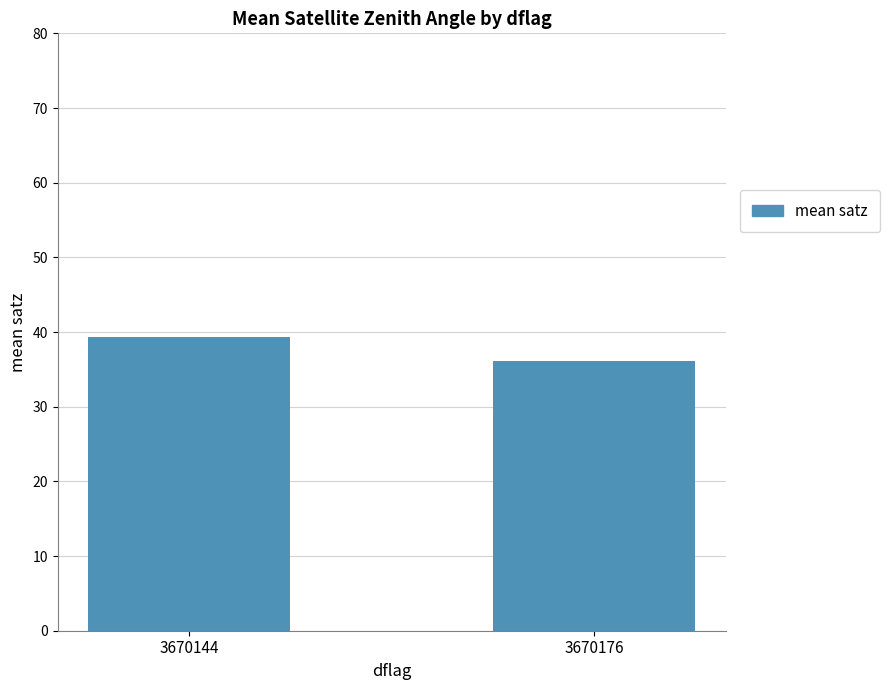

Rank the categories by value from lowest to highest.

3670176, 3670144